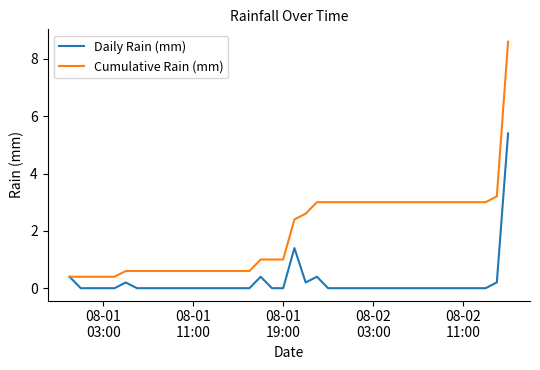

Which series has the largest range (max minus min)?

Cumulative Rain (mm)